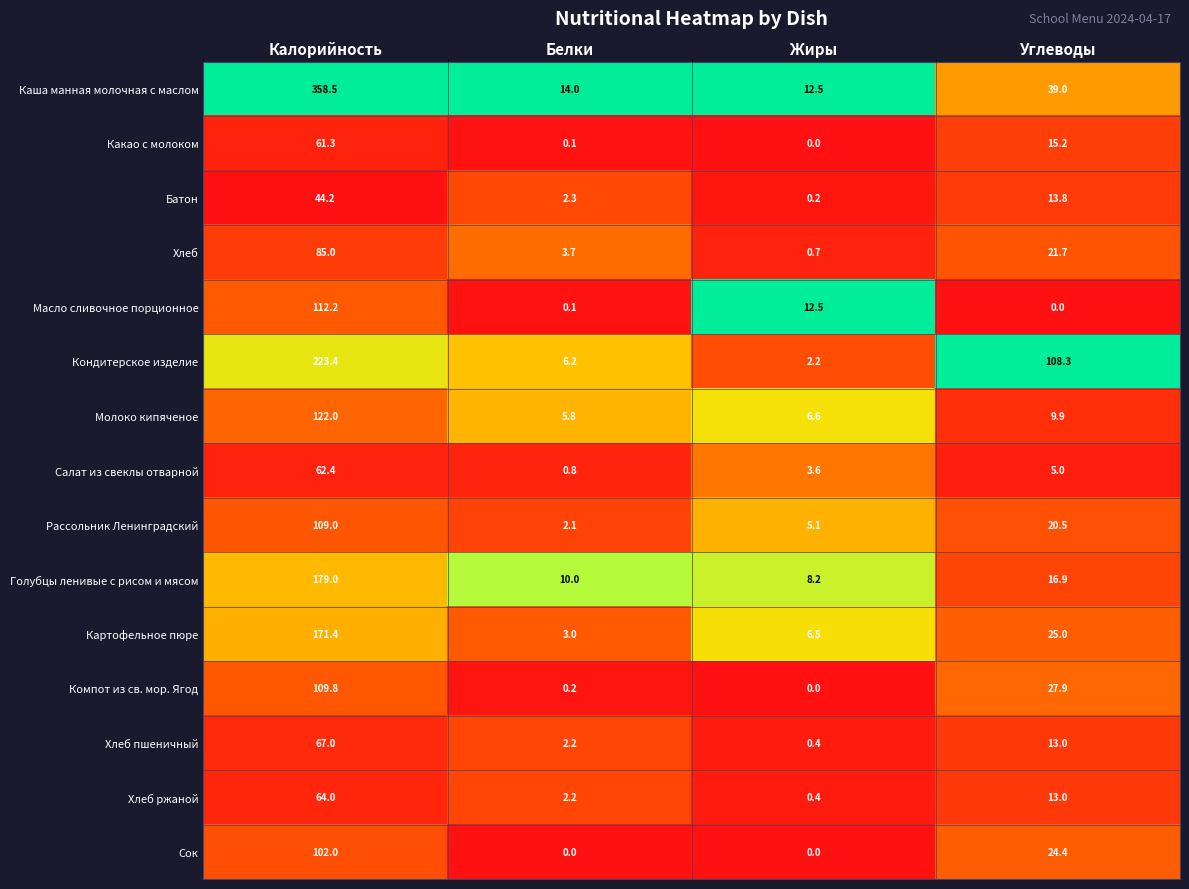

What is the difference between the Какао с молоком values at Жиры and Калорийность?

61.3